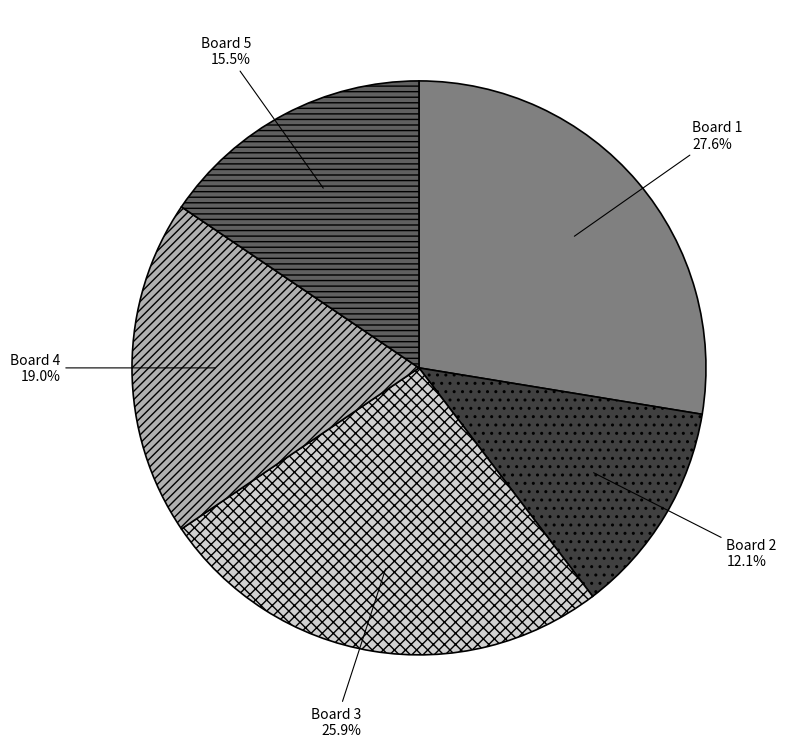

Combined, do Board 1 and Board 4 account for over 50%?

No